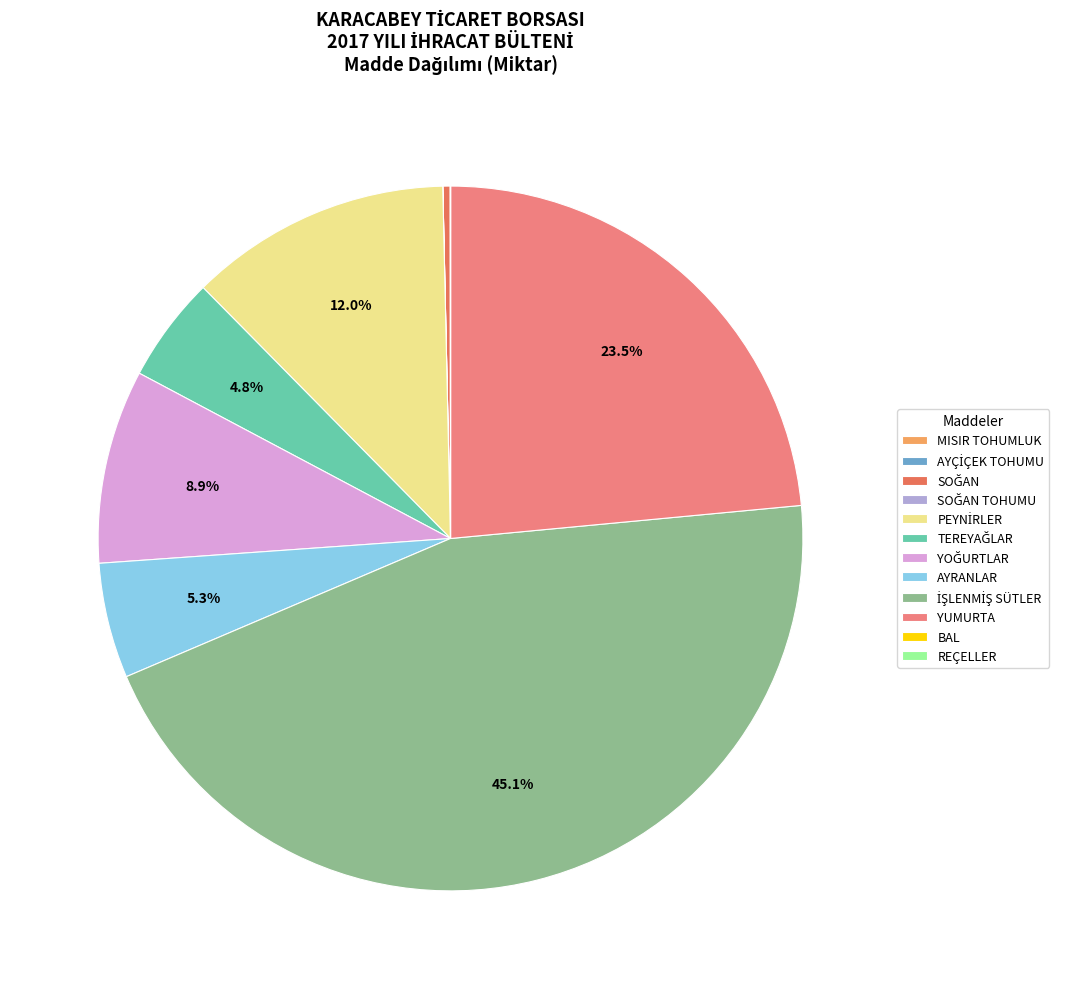

Is there a majority slice in this chart?

No